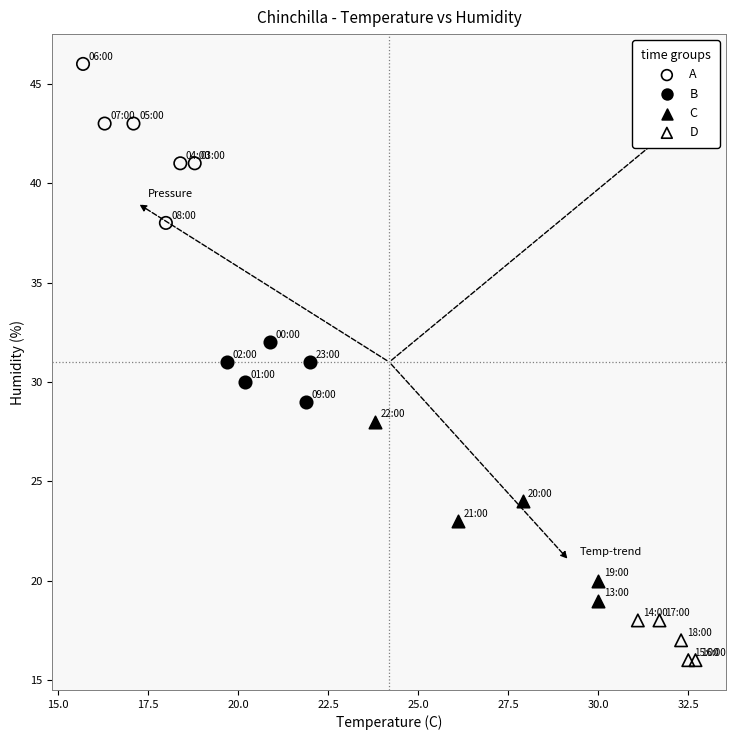

Which series reaches the minimum Y coordinate?

D